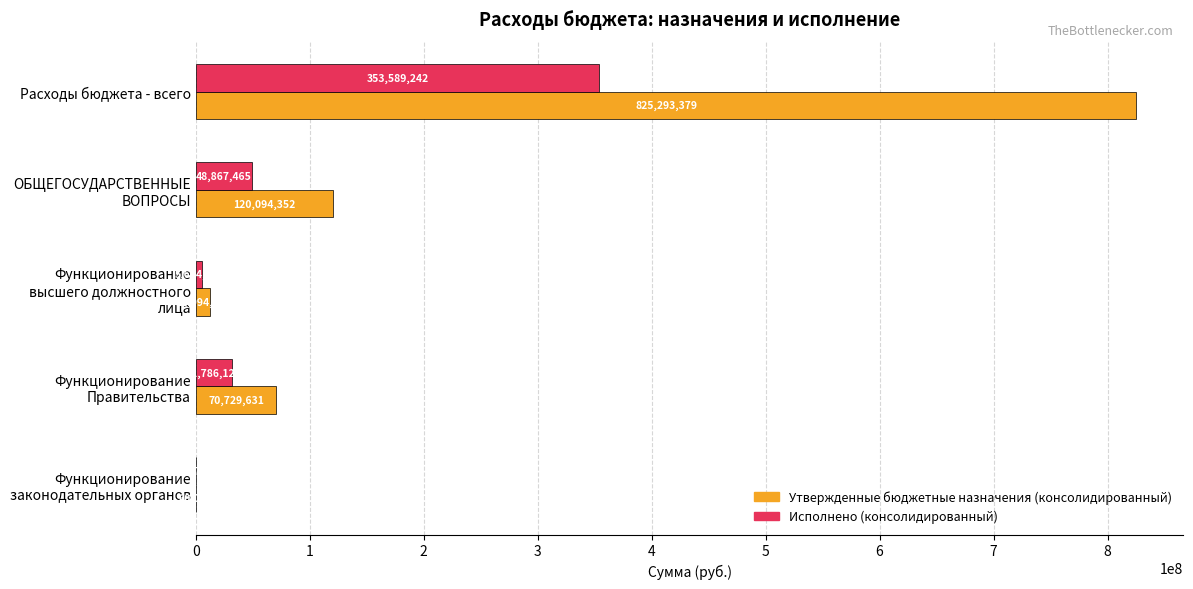

How many distinct data groups are displayed?

2